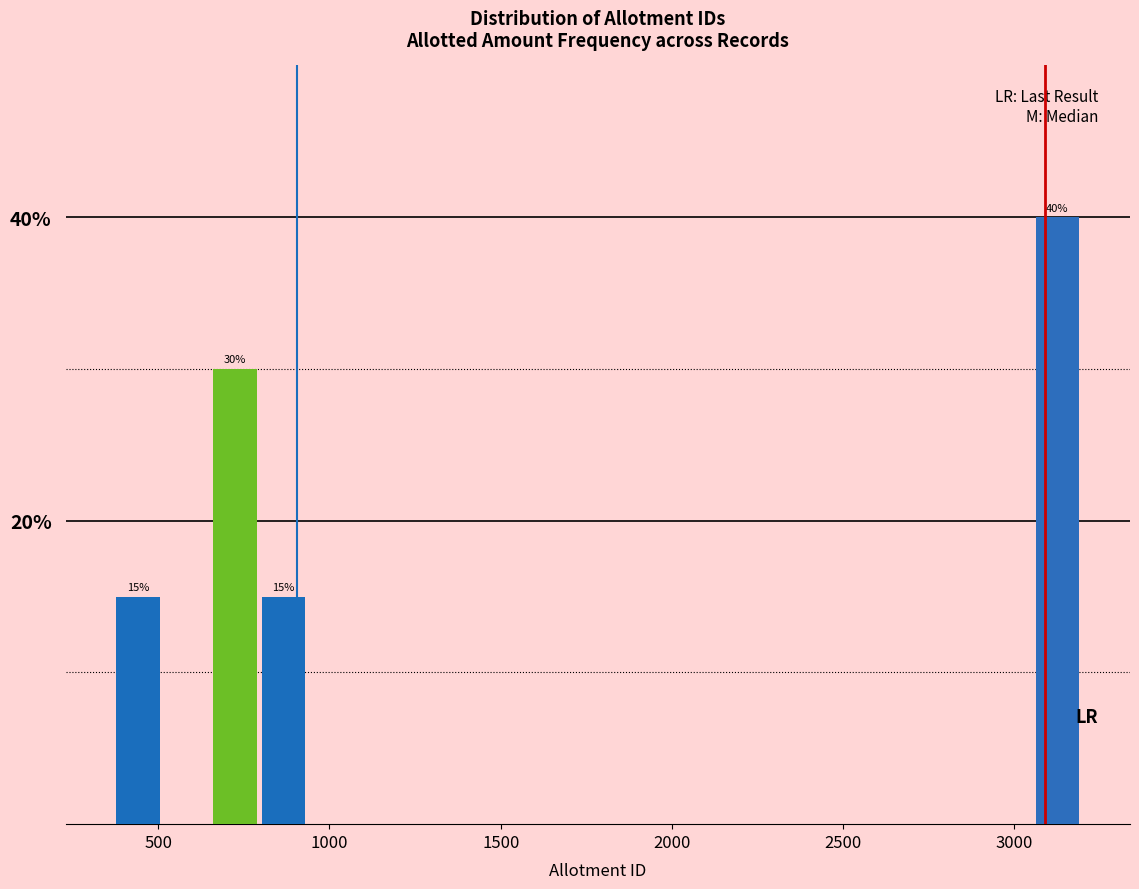

Read against the x-axis, roughly where is the centre of the tallest bar?

3150